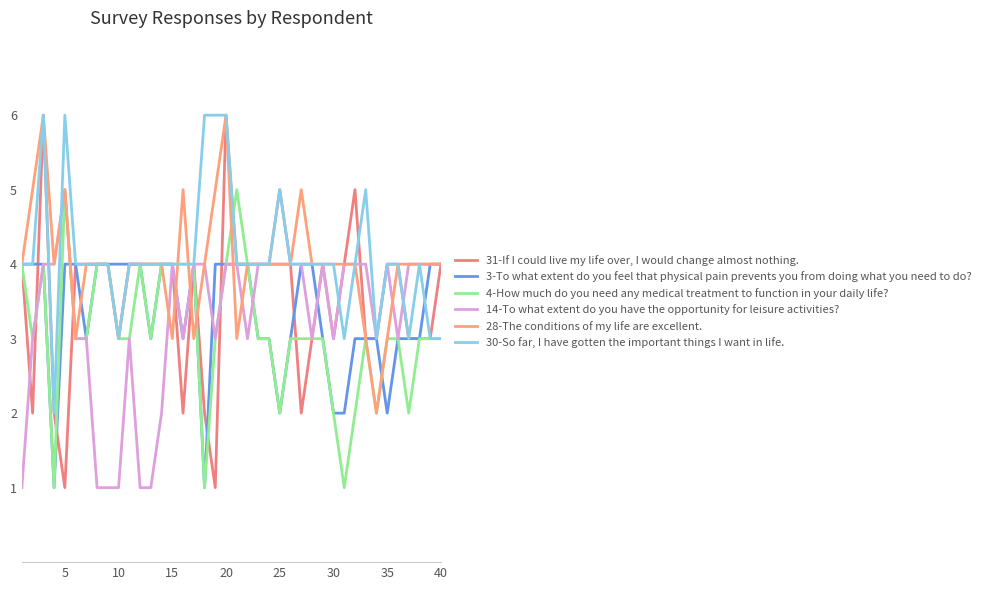

Which series has the largest total across all categories?

30-So far, I have gotten the important things I want in life.